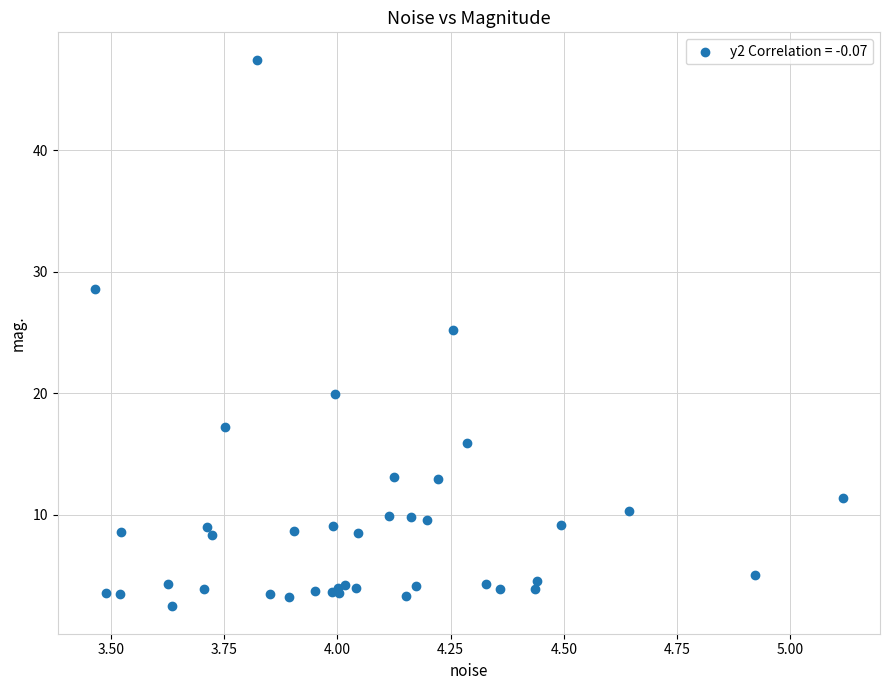

What Y value in the scatter plot is closest to 24?

25.2